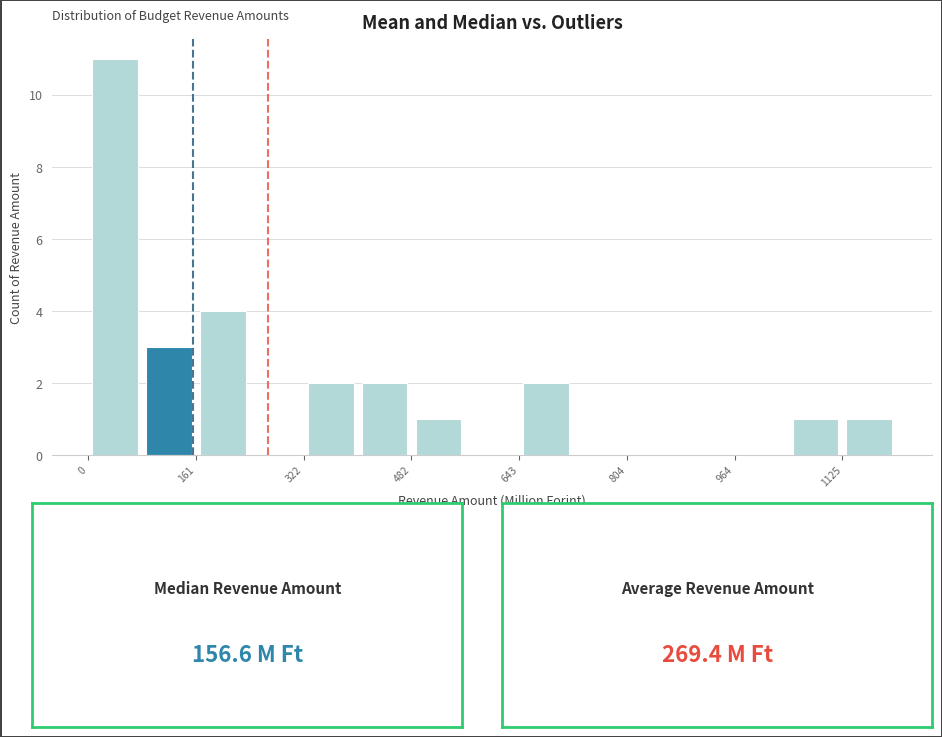

Reading left to right, transcribe this chart: for each bar, give the range it covers on the x-axis and its height. Neither the bar edges nor the heights are printed on the chart, so give them approximately, as read against the axes.

0 to 80: 11
80 to 160: 3
160 to 240: 4
240 to 320: 0
320 to 400: 2
400 to 480: 2
480 to 560: 1
560 to 640: 0
640 to 720: 2
720 to 800: 0
800 to 880: 0
880 to 960: 0
960 to 1040: 0
1040 to 1120: 1
1120 to 1200: 1